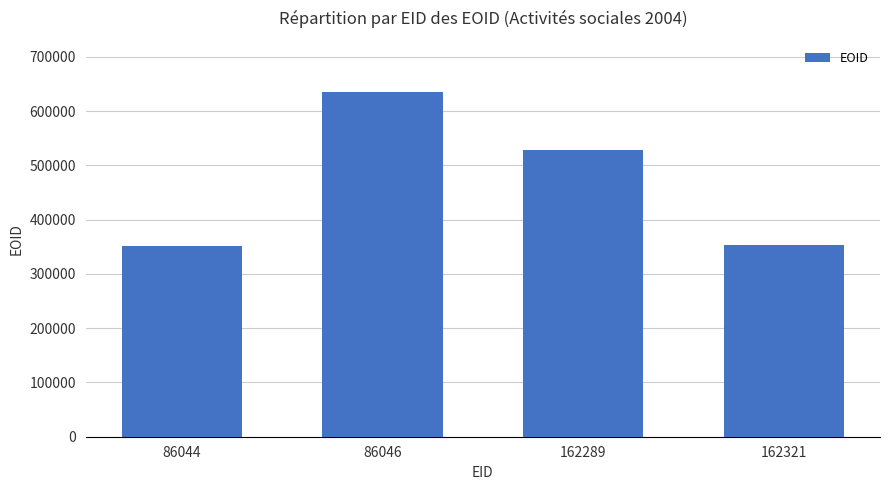

What is the maximum value shown in the chart?

634406